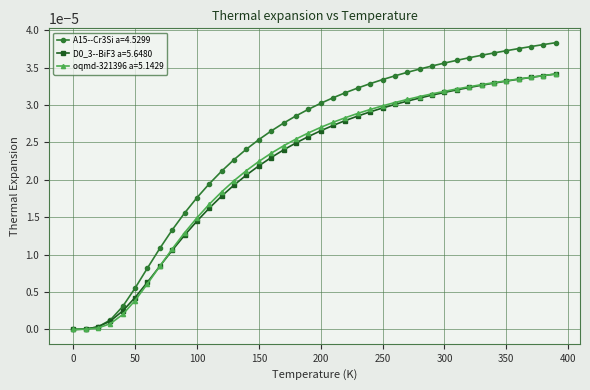

Which series has the largest range (max minus min)?

A15--Cr3Si a=4.5299